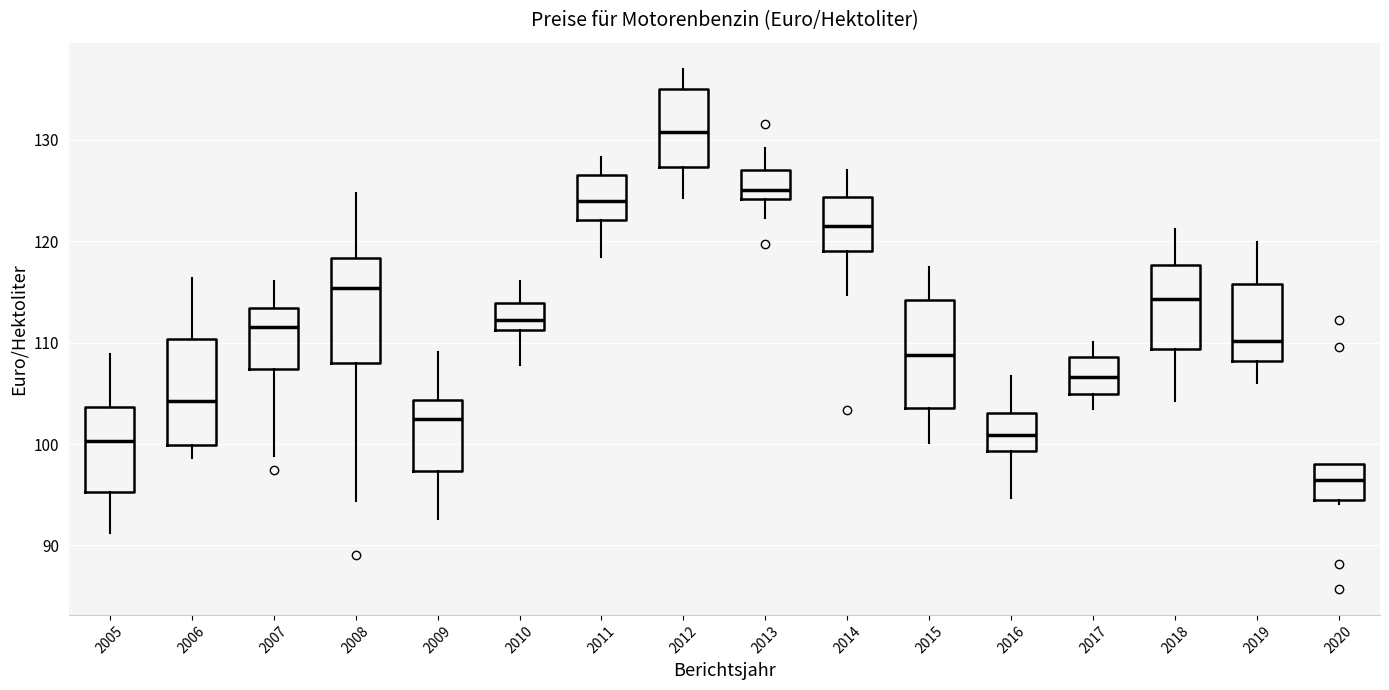

Which box's median line is the lowest?

2020